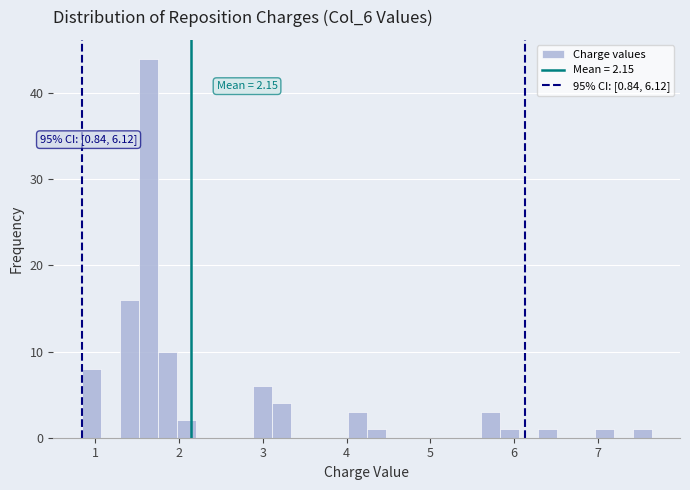

Around what value on the x-axis is the tallest bar? Give the approximate position of its centre, as read against the axis.

1.6